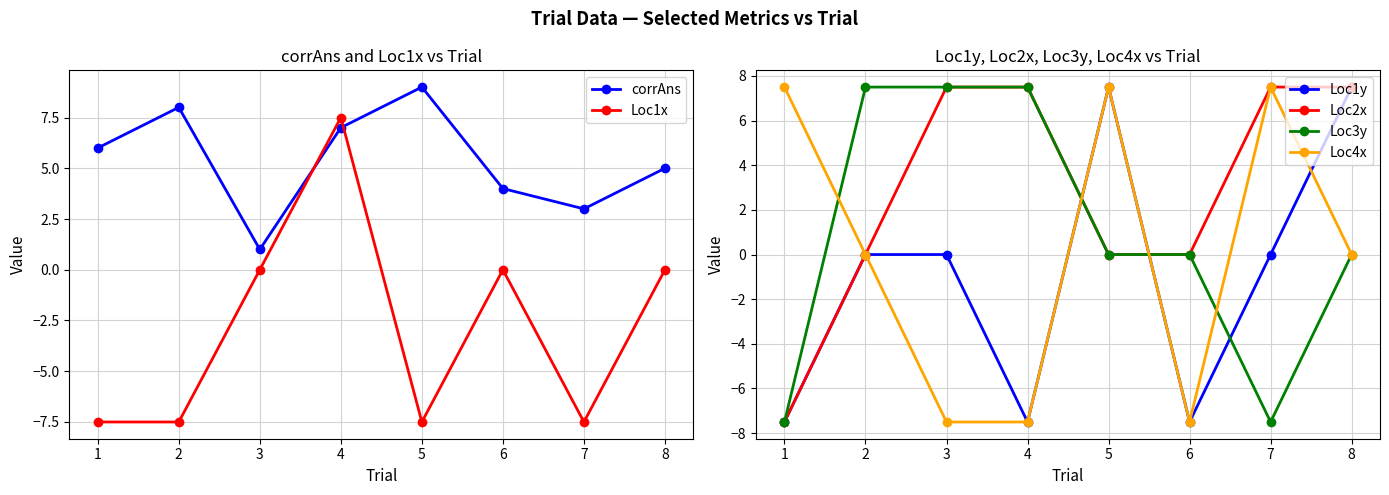

At which category does the chart reach its minimum across all series?

1